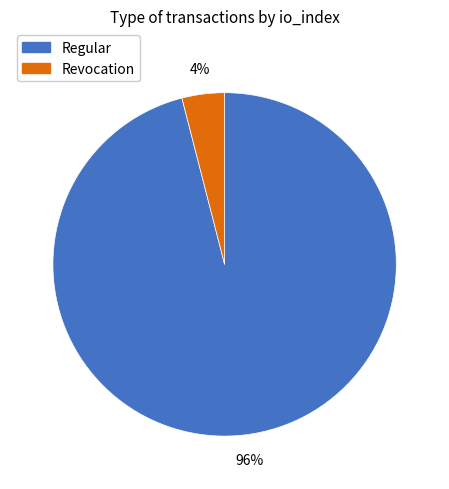

Approximately how many times larger is the value at Regular compared to Revocation?

24.0